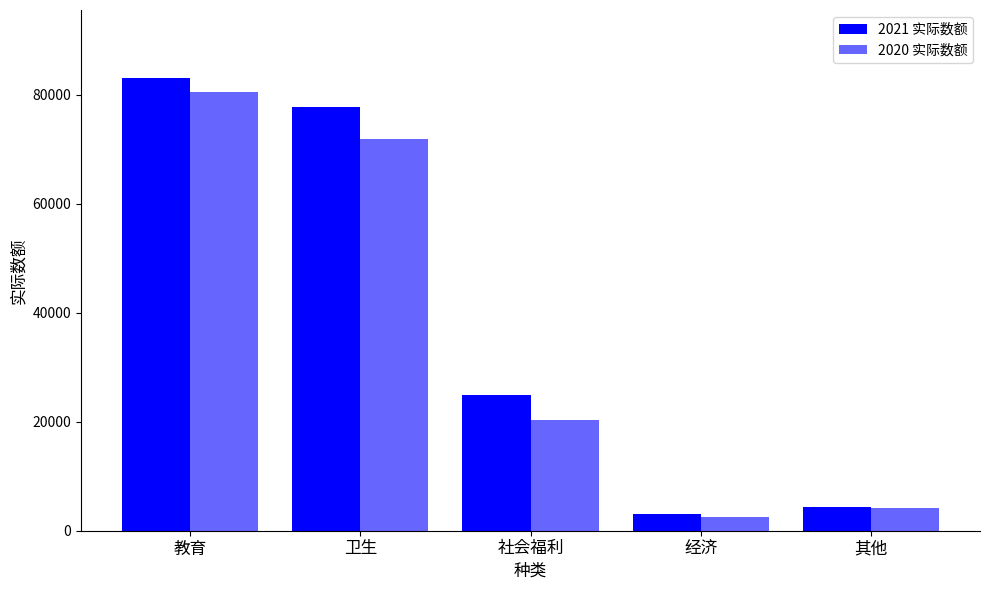

What is the label of the 1st bar from the right?

其他